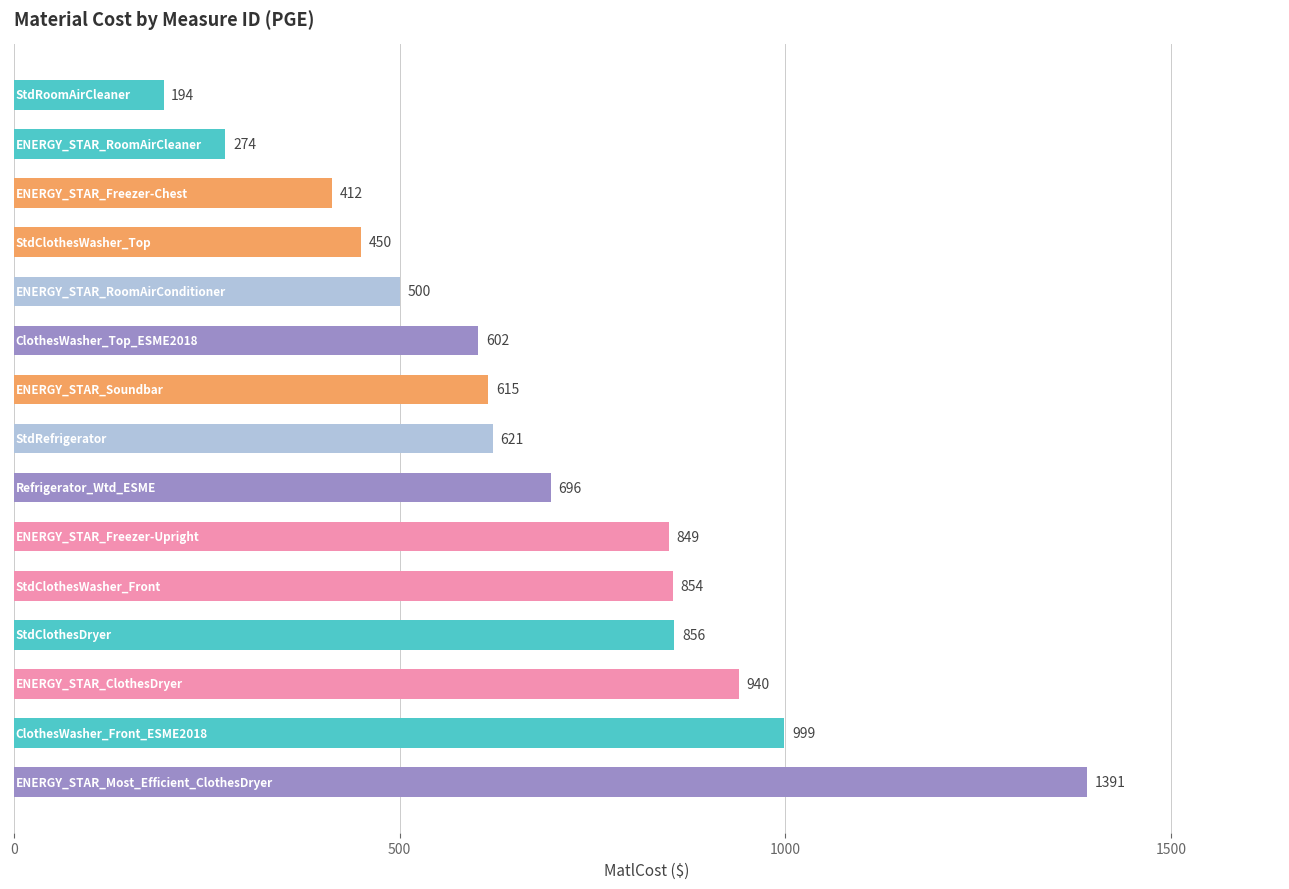

What is the difference between the second highest and minimum values?

805